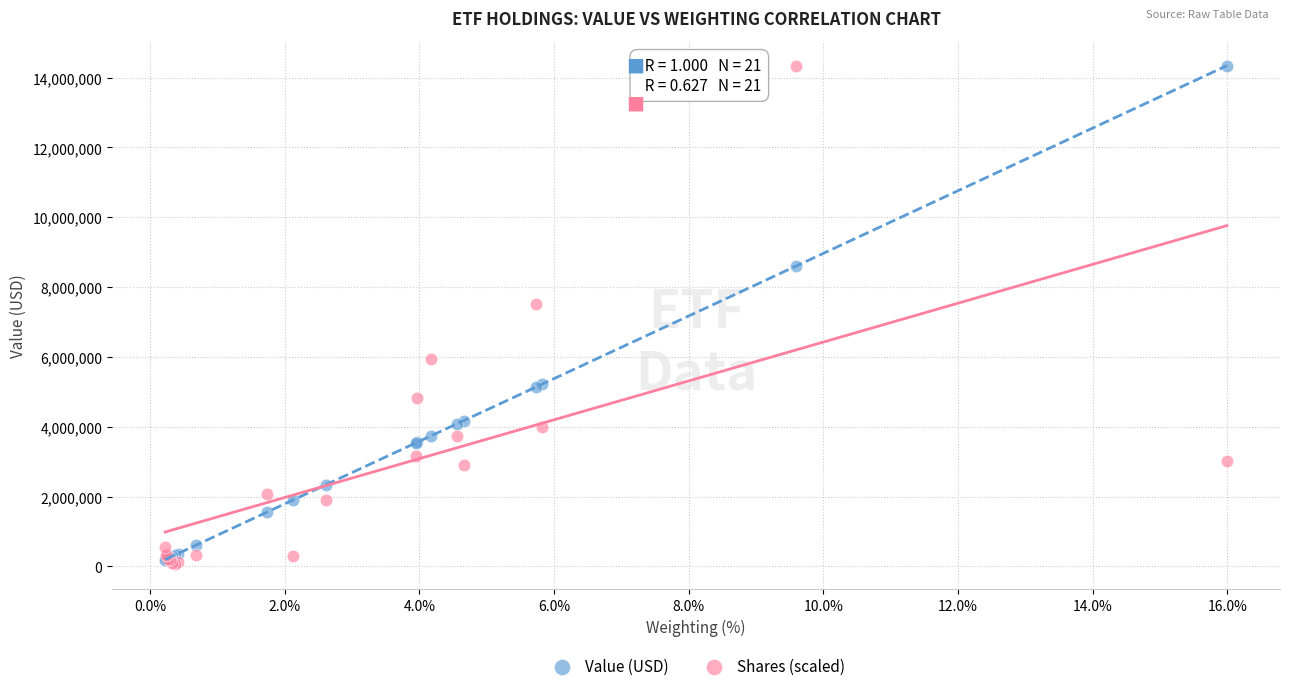

Across all series, what Y value is closest to 7201791?

7506300.5